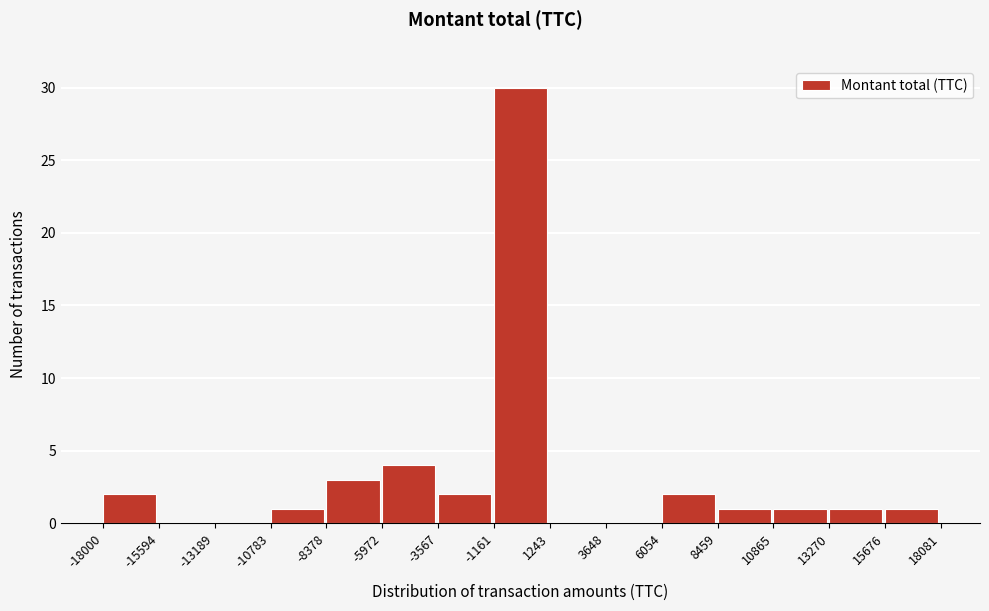

How tall is the bar that spans -8378 to -5972 on the x-axis? The values are not printed on the chart, so give them approximately, as read against the axis.

3